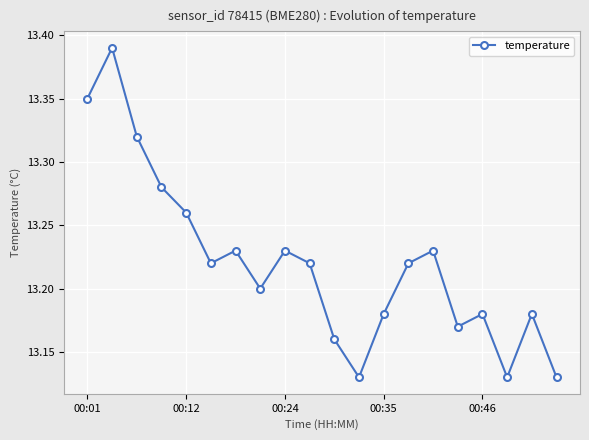

How many data points does each series have?

20